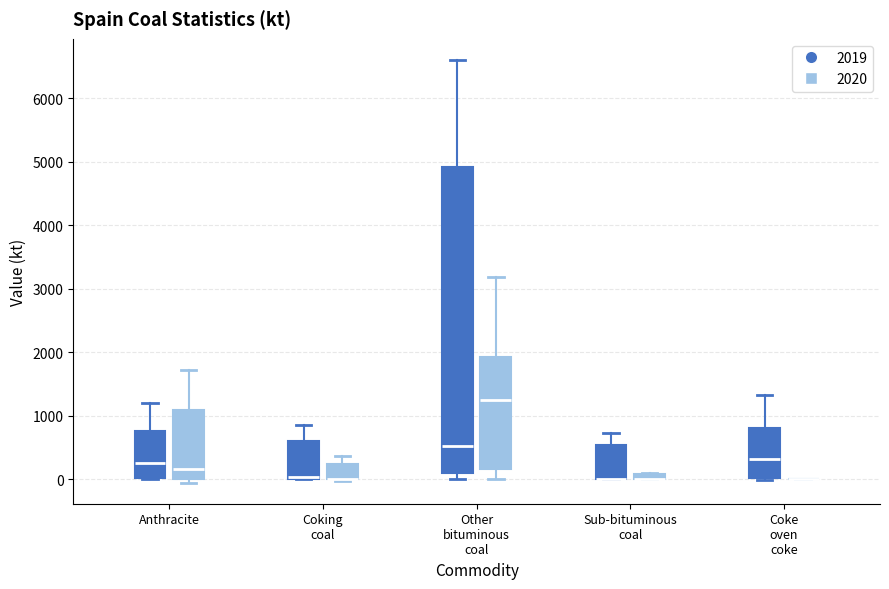

Comparing the boxes themselves (not the whiskers), which one is the tallest?

Other bituminous coal (2019)